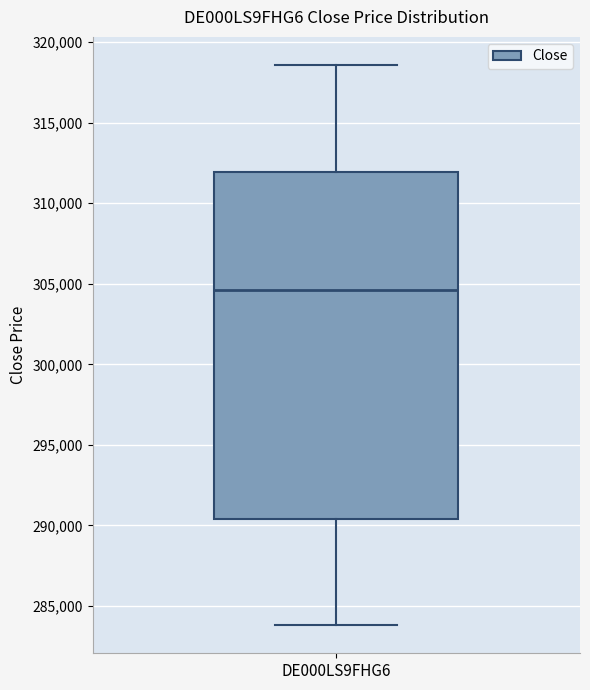

Read this box plot against the y-axis: the position of the median line, the range covered by the box, and the ends of both whiskers. The values are not printed on the chart, so give them approximately, as read against the axis.

median 304500, box 290500 to 312000, whiskers 284000 to 318500